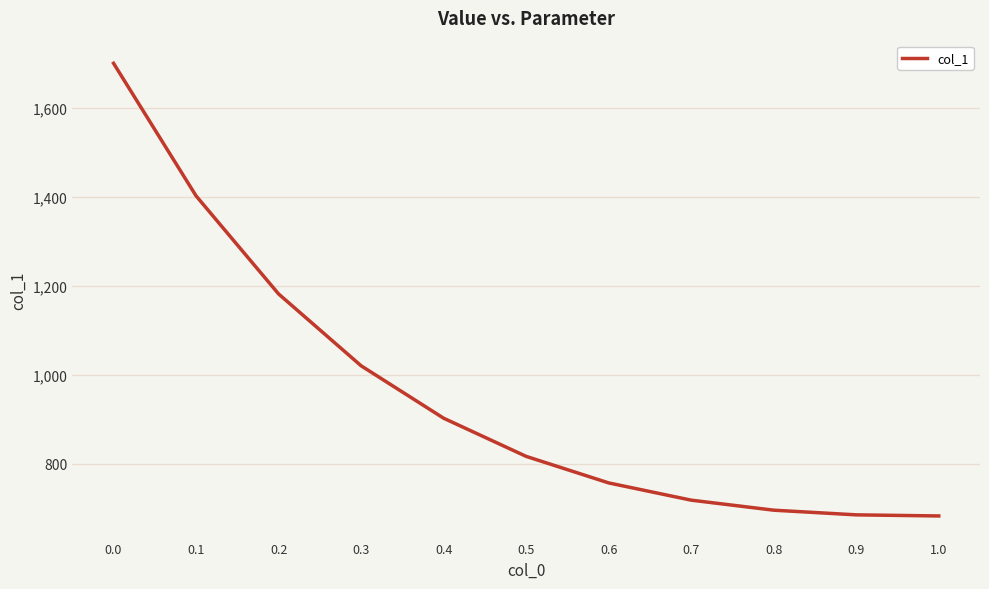

Is it true that the value at 1.0 is 683.0?

True